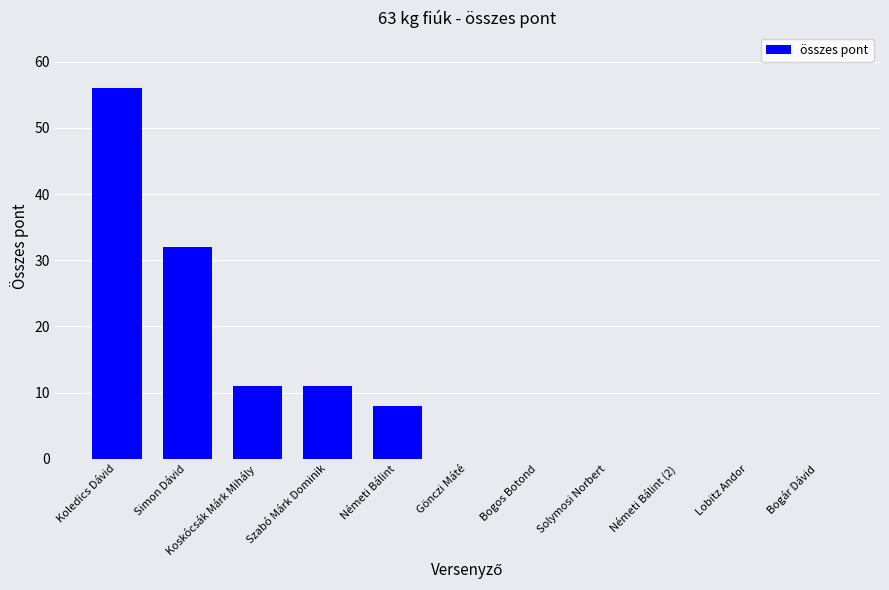

Is it true that the value at Gönczi Máté is 17?

False